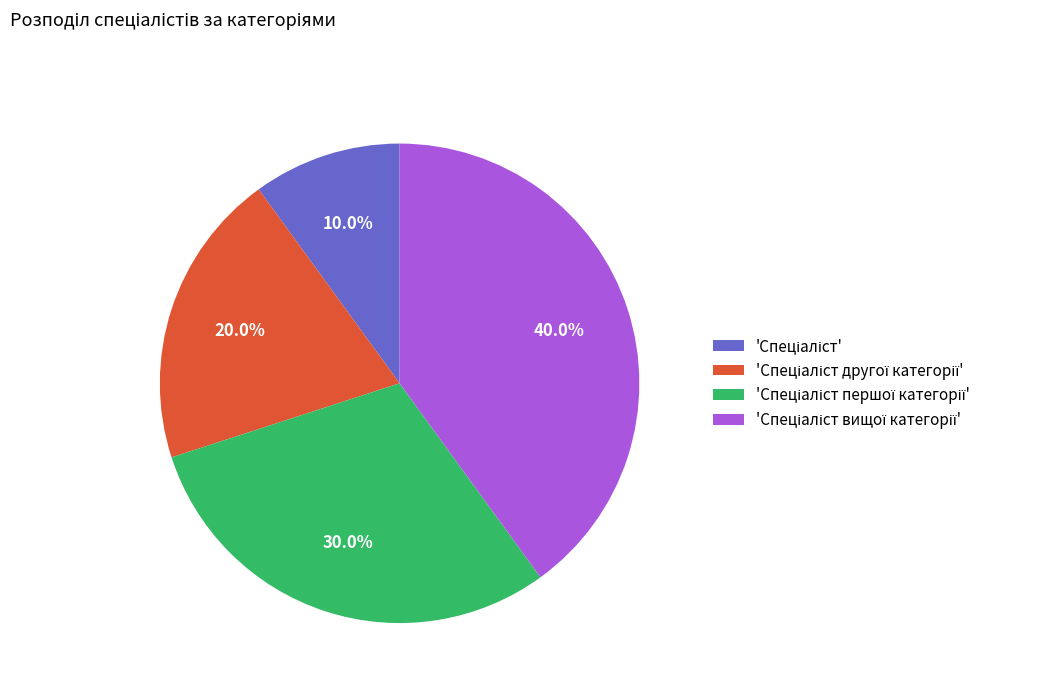

Is there a majority slice in this chart?

No